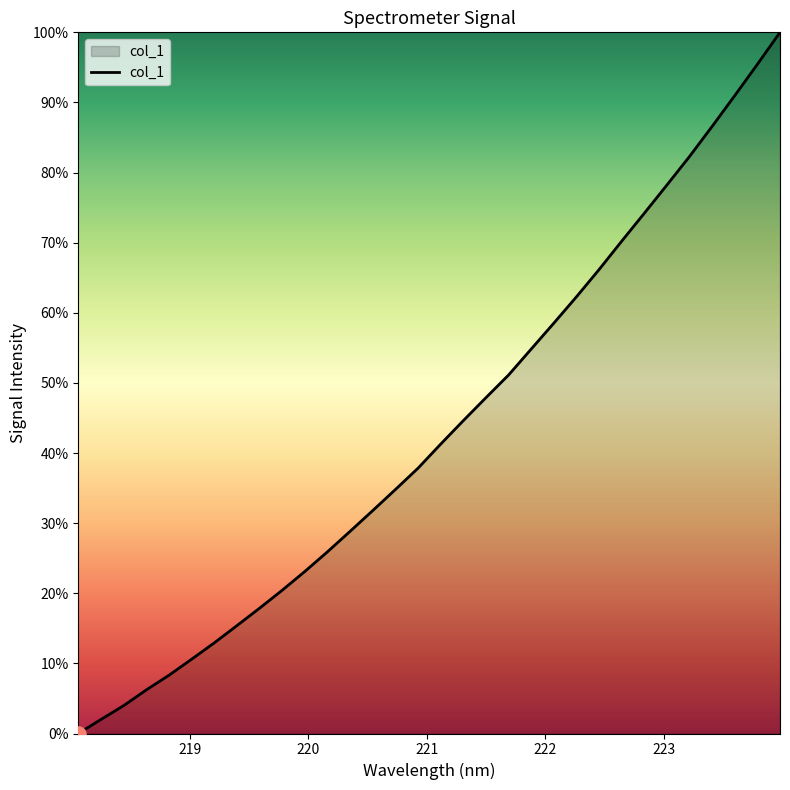

Is this an area chart (filled region under the line)?

Yes